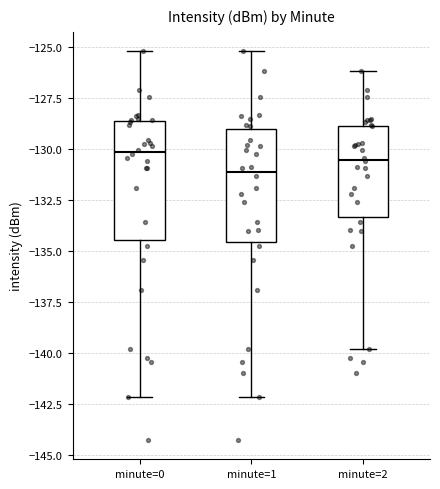

Reading left to right, read every box against the y-axis: the position of its median line, the range the box covers, and the ends of its whiskers. The values are not printed on the chart, so give them approximately, as read against the axis.

minute=0: median -130.0, box -134.5 to -128.5, whiskers -142.0 to -125.0
minute=1: median -131.0, box -134.5 to -129.0, whiskers -142.0 to -125.0
minute=2: median -130.5, box -133.5 to -129.0, whiskers -140.0 to -126.0